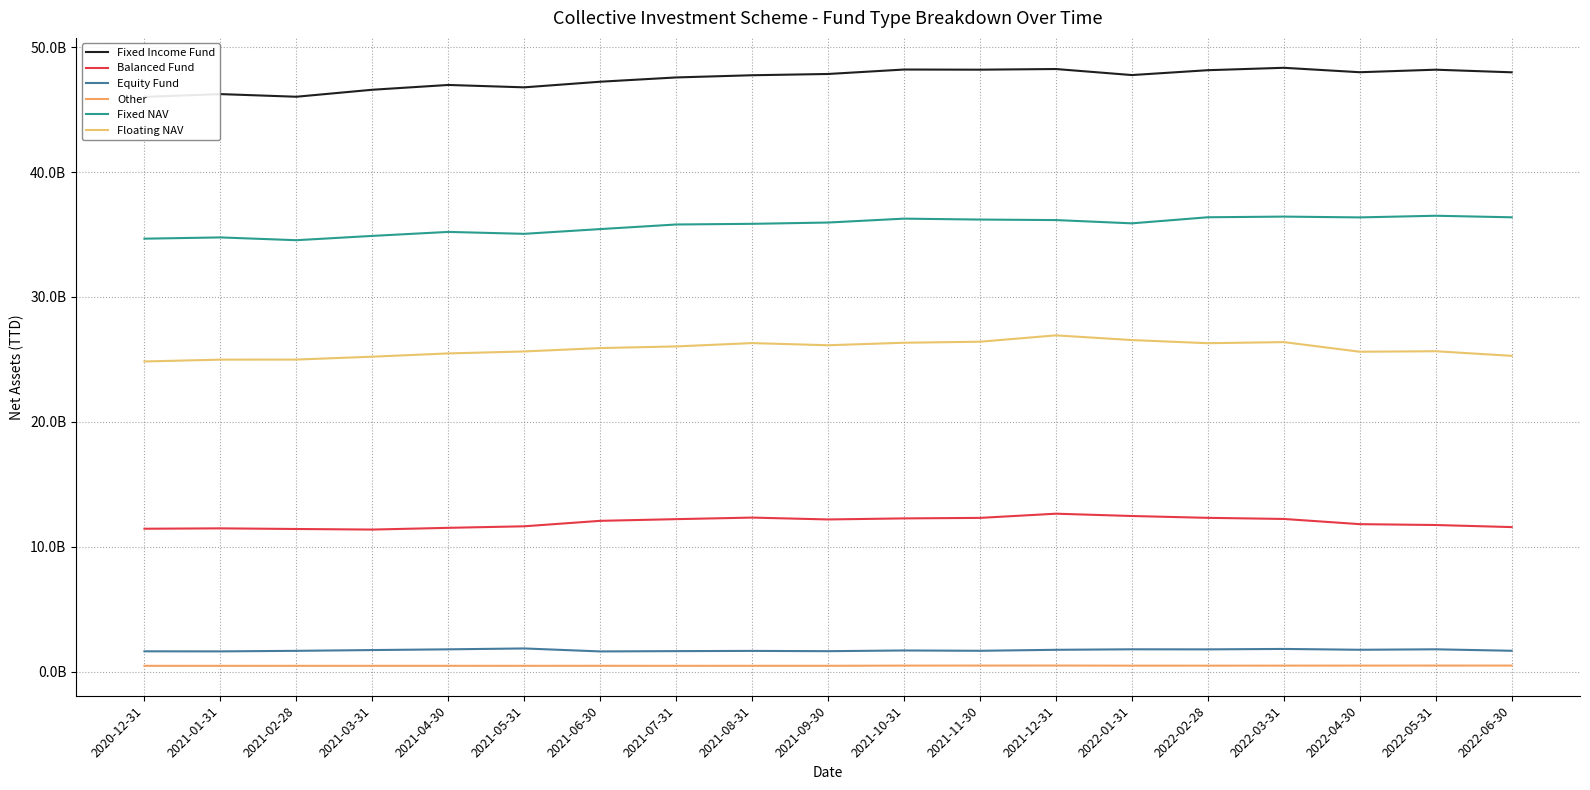

The Balanced Fund series shows 3410071651.1 at 2021-10-31. True or false?

False